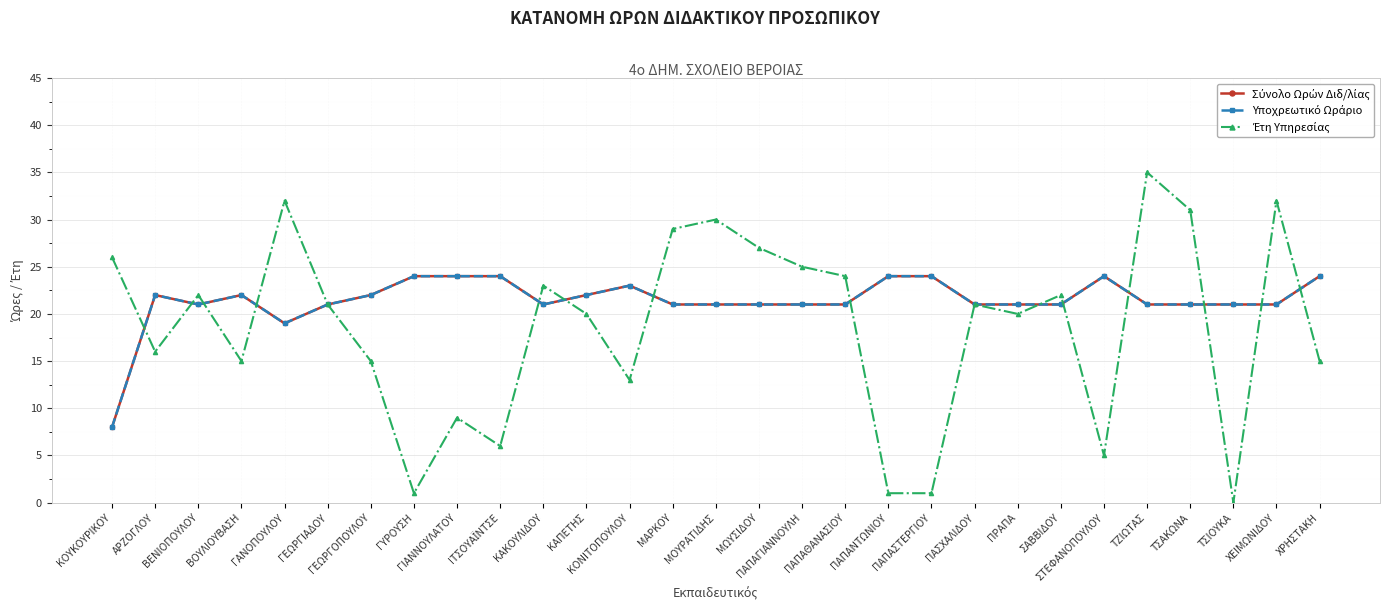

Does the chart have visible grid lines?

Yes